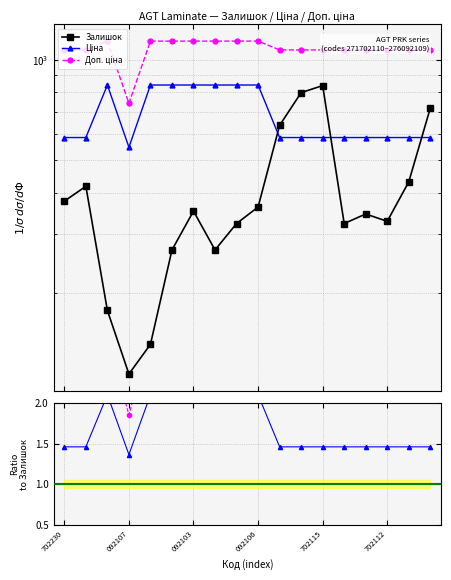

What is the difference between the second highest and minimum values in the Доп. ціна series?

399.4